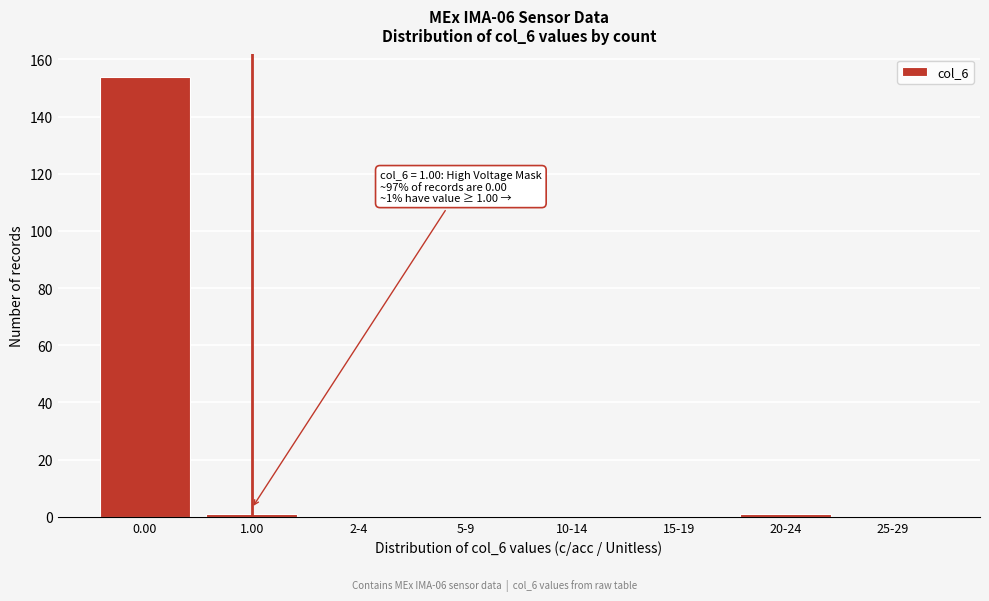

Reading right to left, extract all data points from this chart.

25-29=0	20-24=1	15-19=0	10-14=0	5-9=0	2-4=0	1.00=1	0.00=154